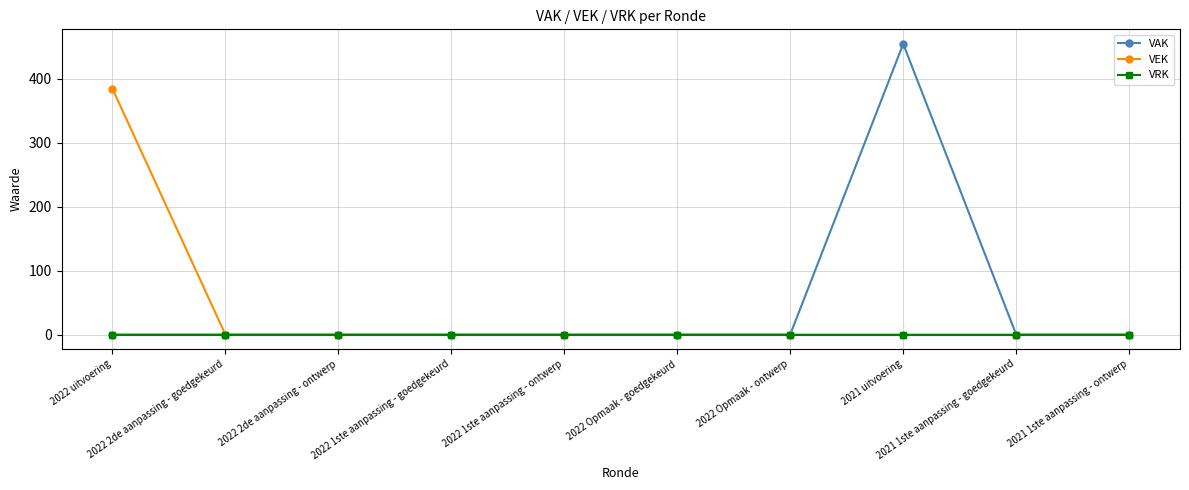

Does the chart display data point markers on the line(s)?

Yes